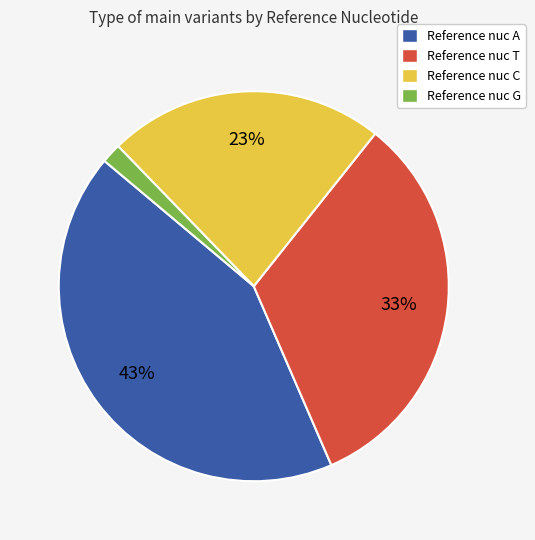

What percentage is the Reference nuc T slice, to the nearest percent?

33%